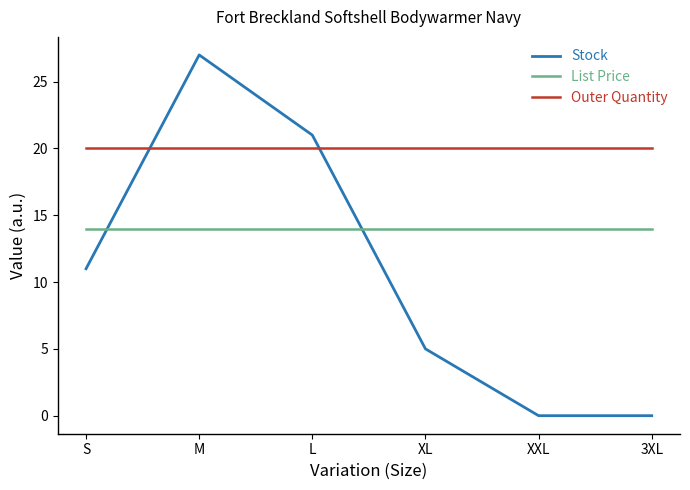

What is the total value across all series at M?

61.0